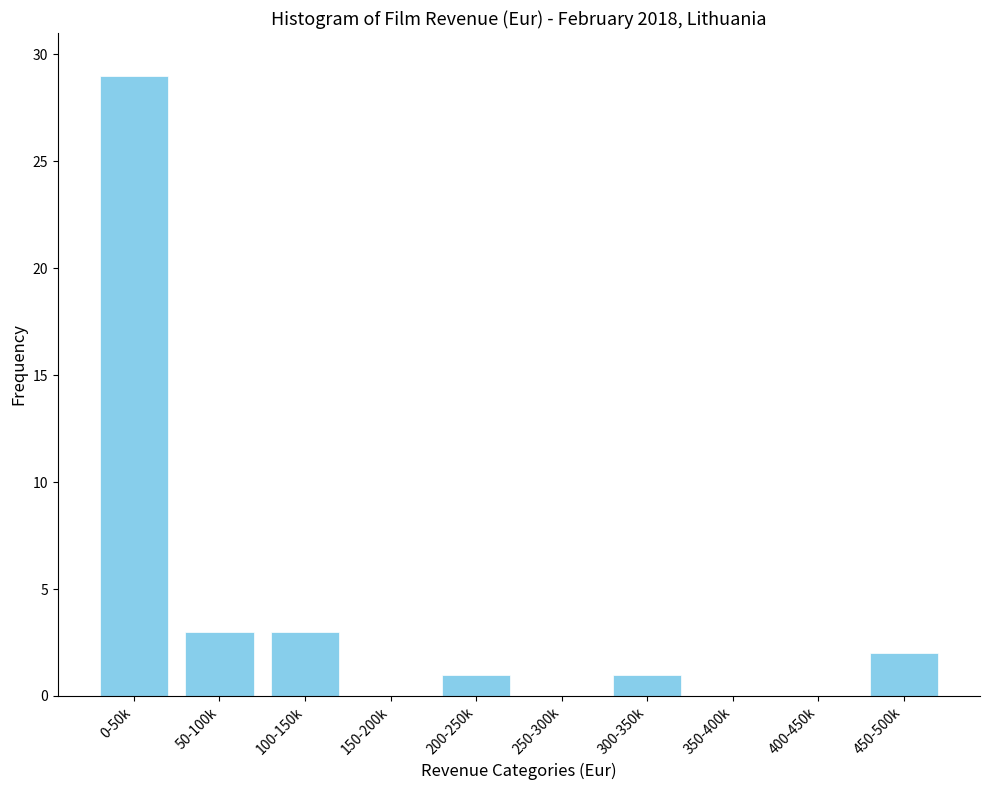

Reading right to left, what are all the values shown in this chart?

450-500k=2	400-450k=0	350-400k=0	300-350k=1	250-300k=0	200-250k=1	150-200k=0	100-150k=3	50-100k=3	0-50k=29